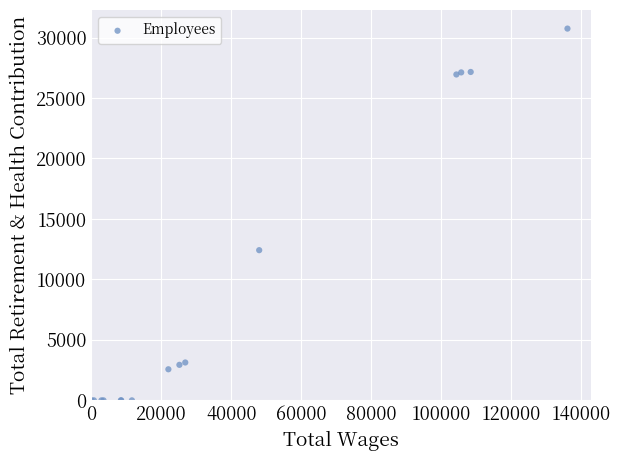

What Y value in the scatter plot is closest to 15371?

12419